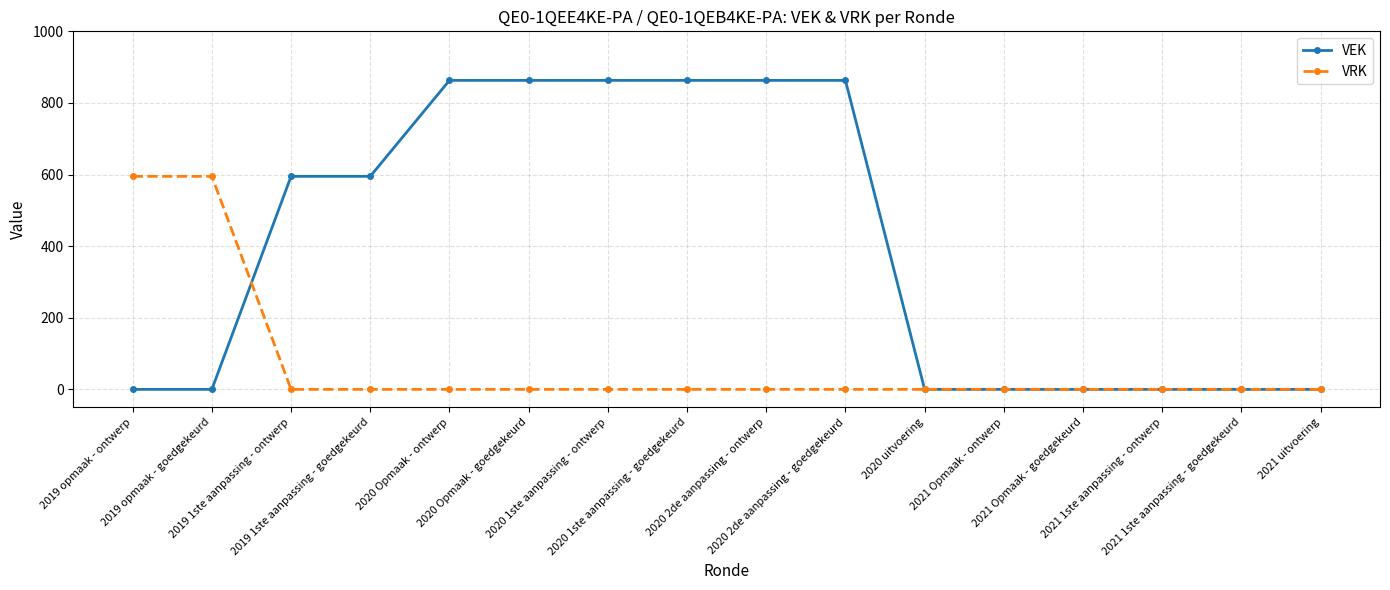

What is the sum of all VEK values?

6368